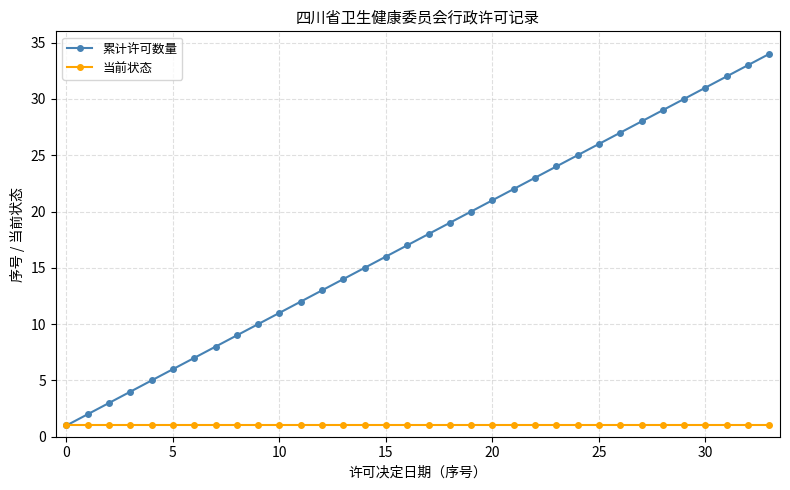

Which series has the largest total across all categories?

累计许可数量